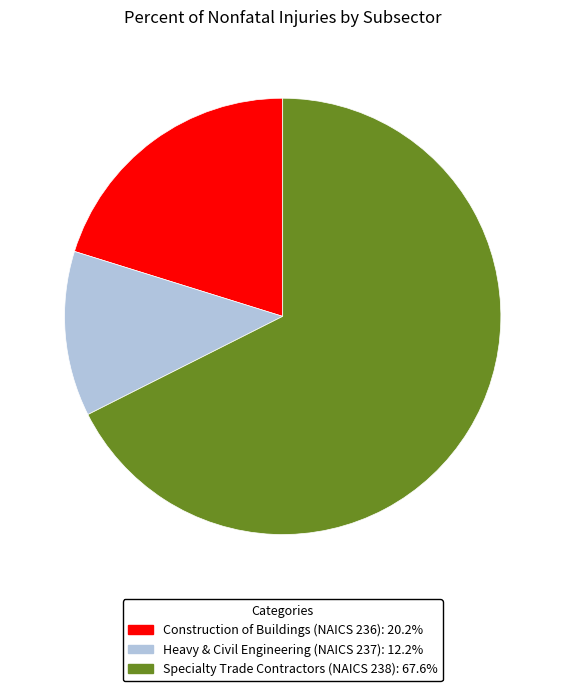

Which has a higher value, Construction of Buildings (NAICS 236) or Heavy & Civil Engineering (NAICS 237)?

Construction of Buildings (NAICS 236)